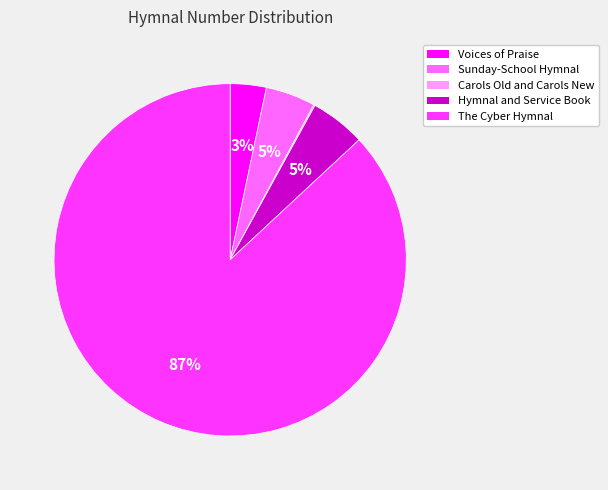

What percentage is the Hymnal and Service Book slice, to the nearest percent?

5%